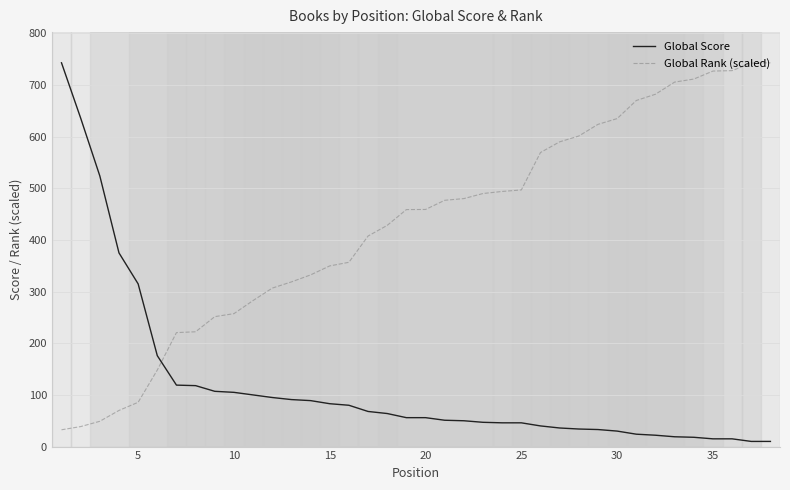

What is the maximum value for Global Rank (scaled)?

743.0